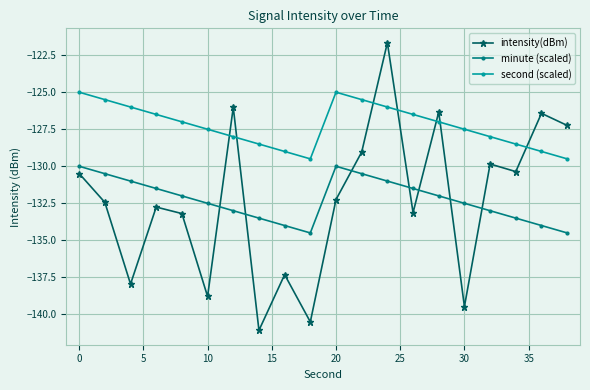

How many interior local valleys does the minute (scaled) series have?

1